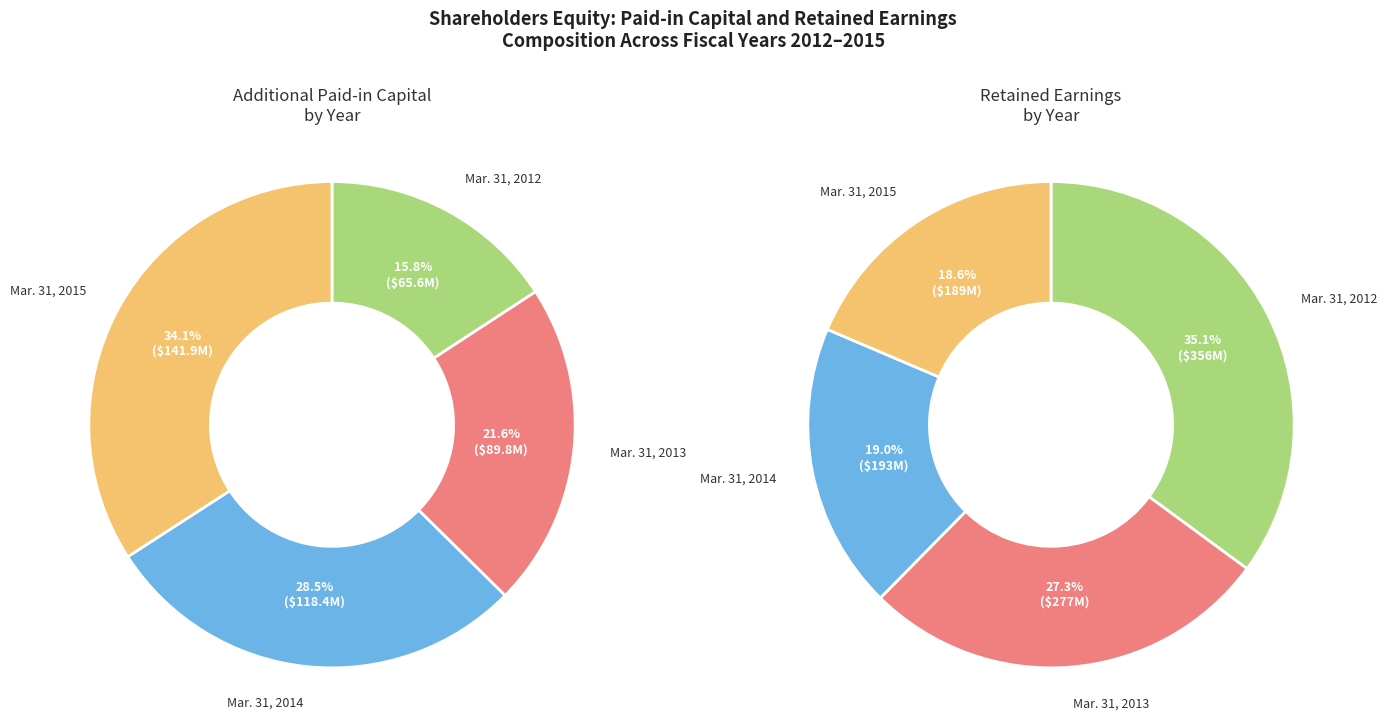

Which has a higher value, Mar. 31, 2014 or Mar. 31, 2012?

Mar. 31, 2014